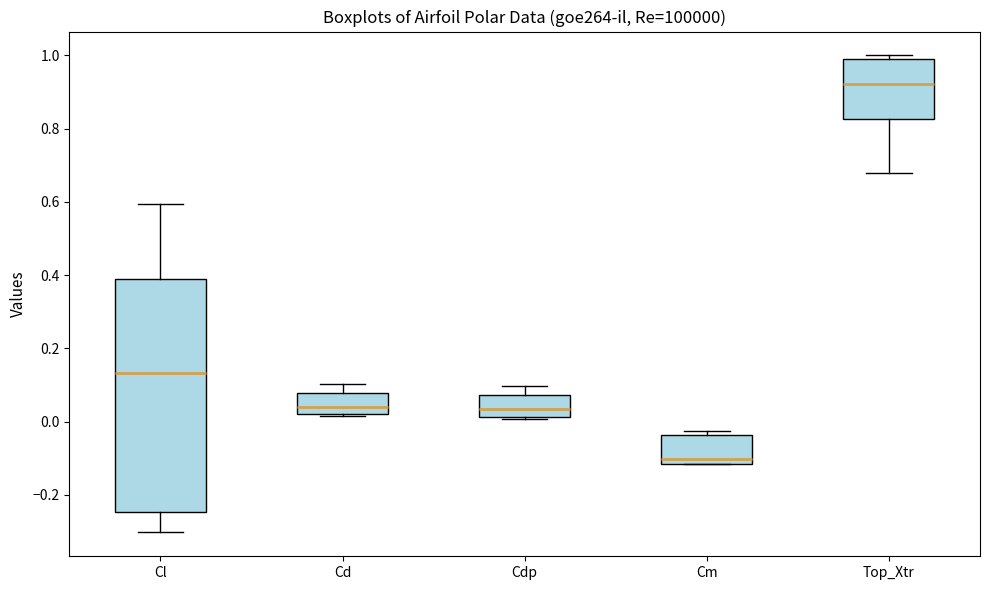

Reading left to right, read every box against the y-axis: the position of its median line, the range the box covers, and the ends of its whiskers. The values are not printed on the chart, so give them approximately, as read against the axis.

Cl: median 0.14, box -0.24 to 0.38, whiskers -0.30 to 0.60
Cd: median 0.04, box 0.02 to 0.08, whiskers 0.02 to 0.10
Cdp: median 0.04, box 0.02 to 0.08, whiskers 0.00 to 0.10
Cm: median -0.10, box -0.12 to -0.04, whiskers -0.12 to -0.02
Top_Xtr: median 0.92, box 0.82 to 1.00, whiskers 0.68 to 1.00 (just above the box's upper edge)